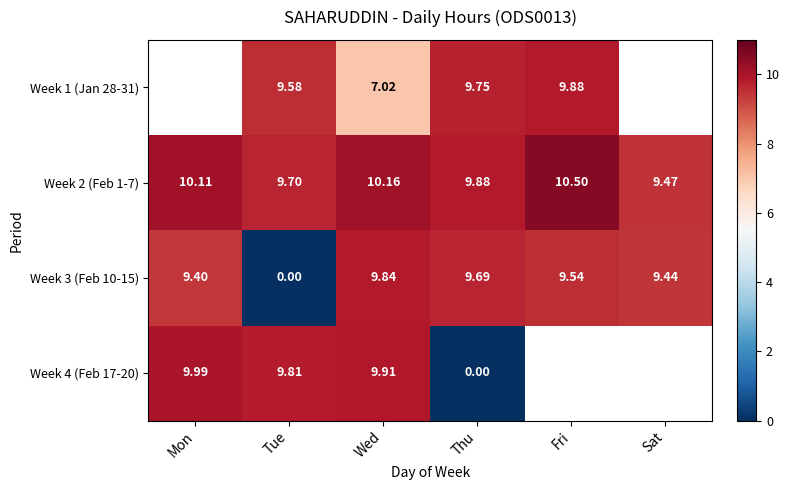

At which category is the sum across all series the highest?

Wed